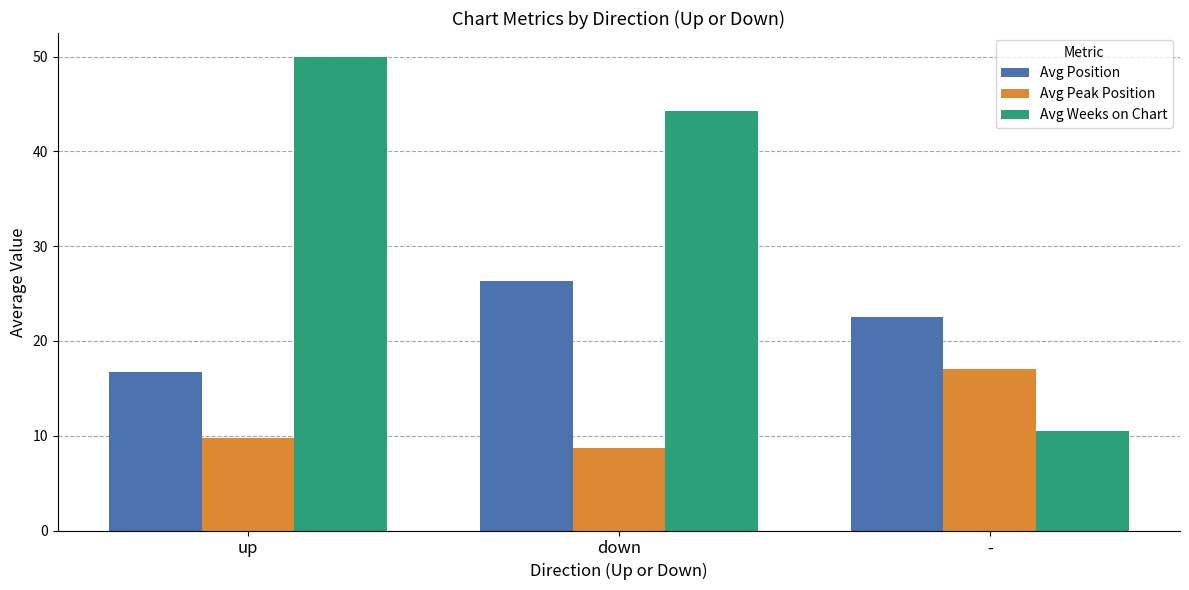

Is the value of Avg Position at - greater than the value of Avg Weeks on Chart at -?

Yes